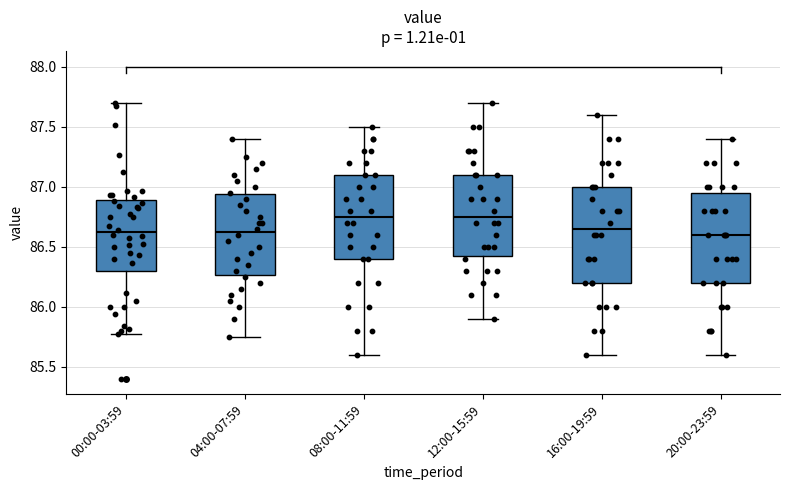

Where does the upper whisker of the box for 04:00-07:59 end on the y-axis? The values are not printed on the chart, so give them approximately, as read against the axis.

87.40